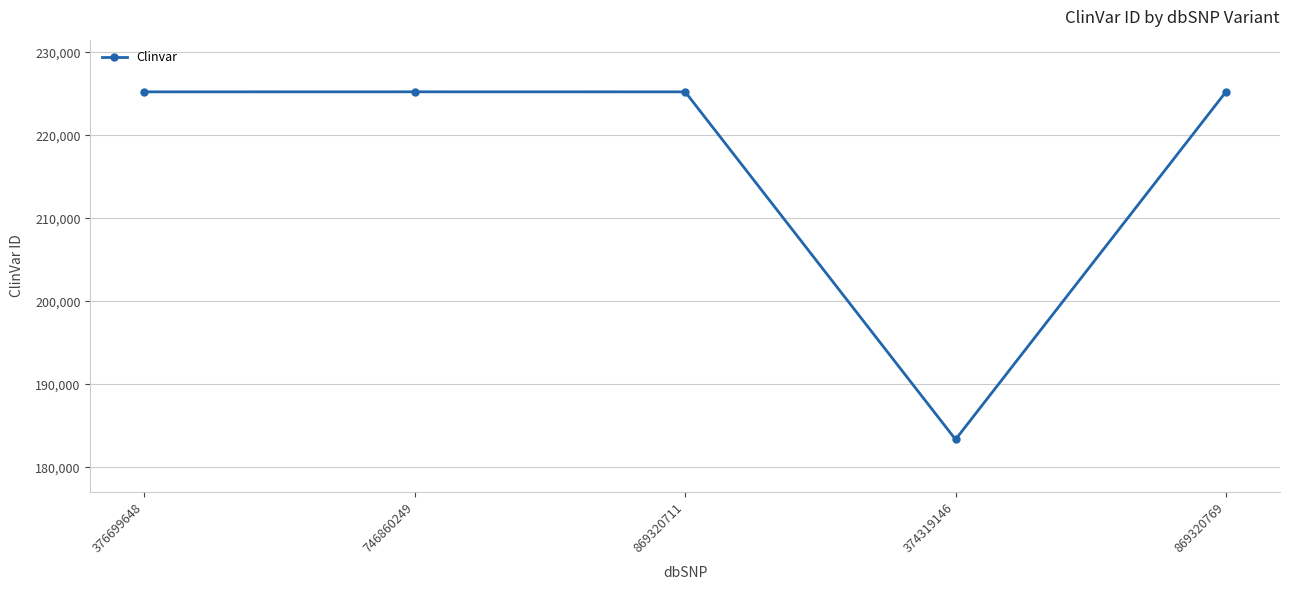

What is the value of the 1st point from the left?

225236